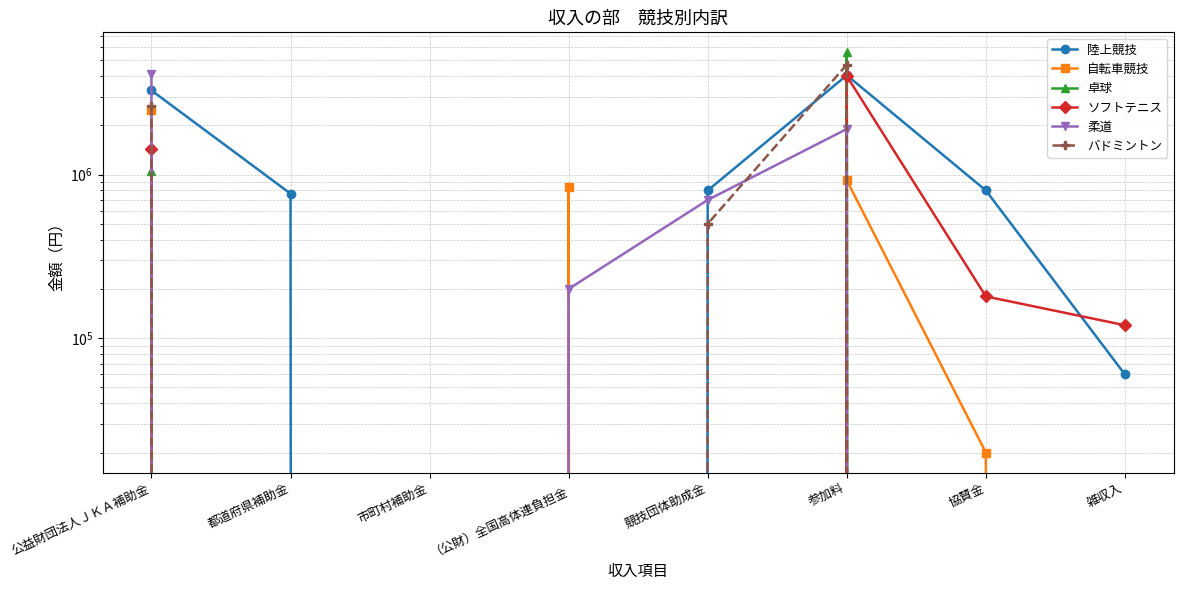

At how many categories does at least one series exceed 2539622?

2